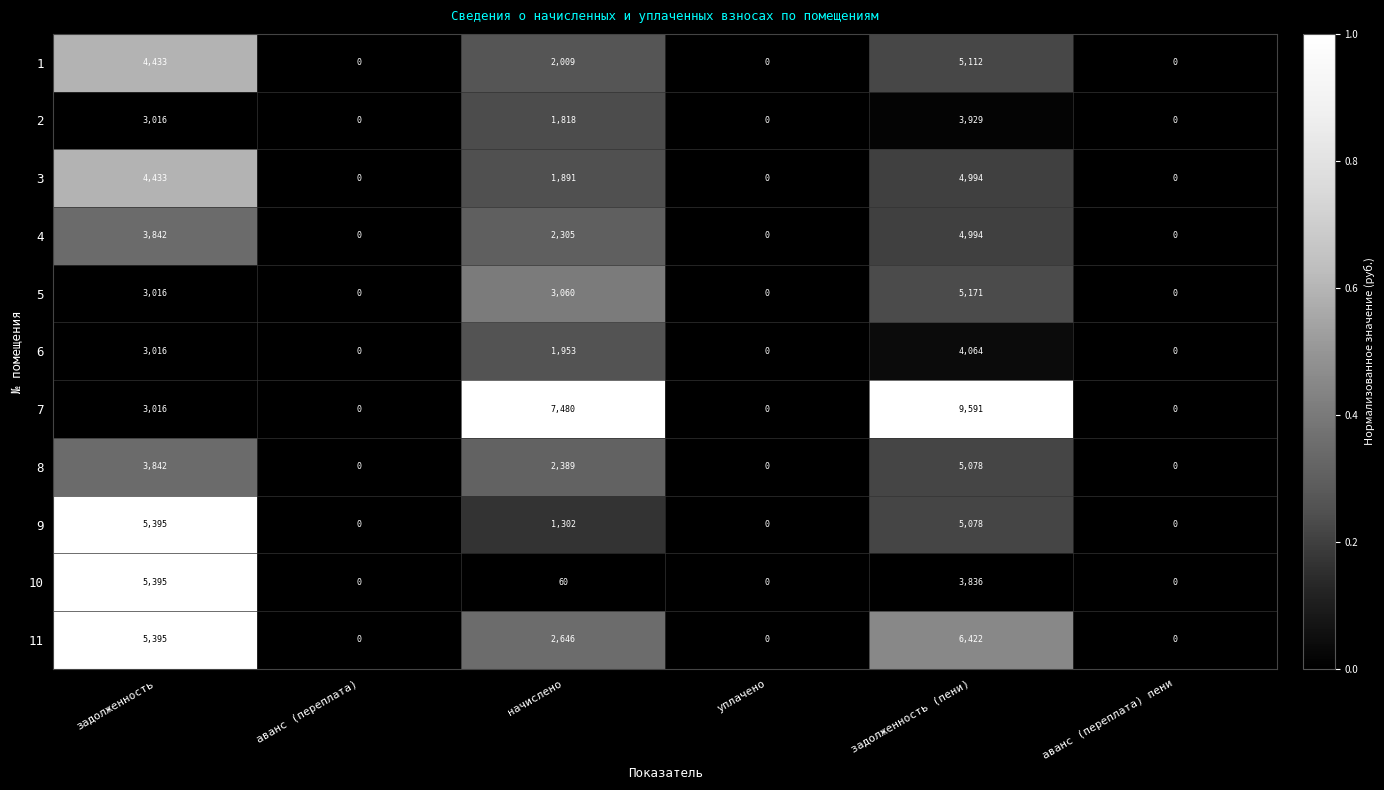

Is it true that 5 equals 5171 at задолженность (пени)?

True